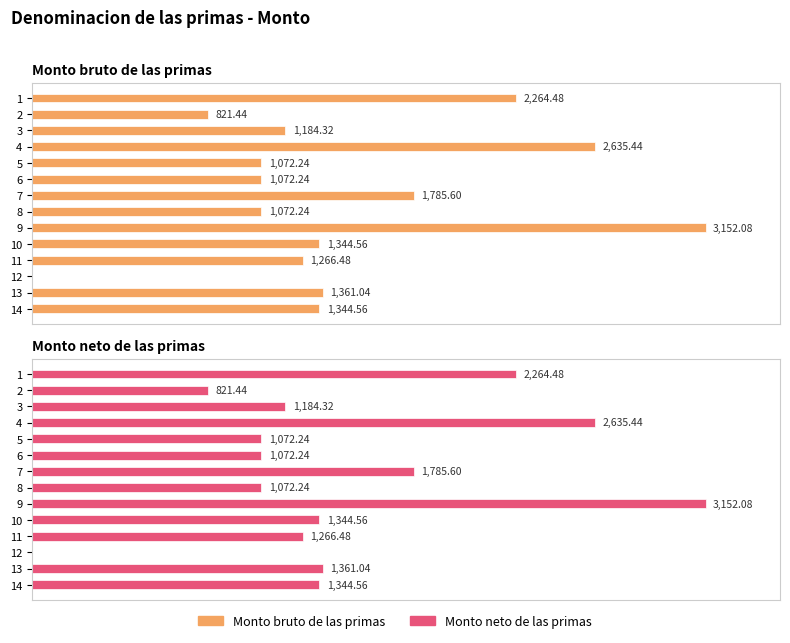

How many distinct data groups are displayed?

2